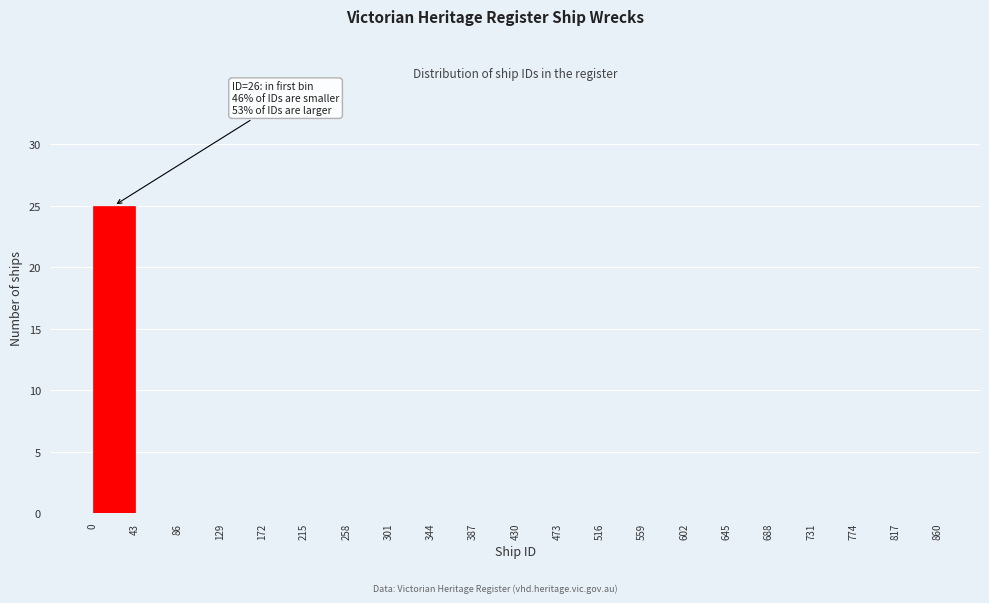

Which range on the x-axis has the tallest bar?

0 to 43